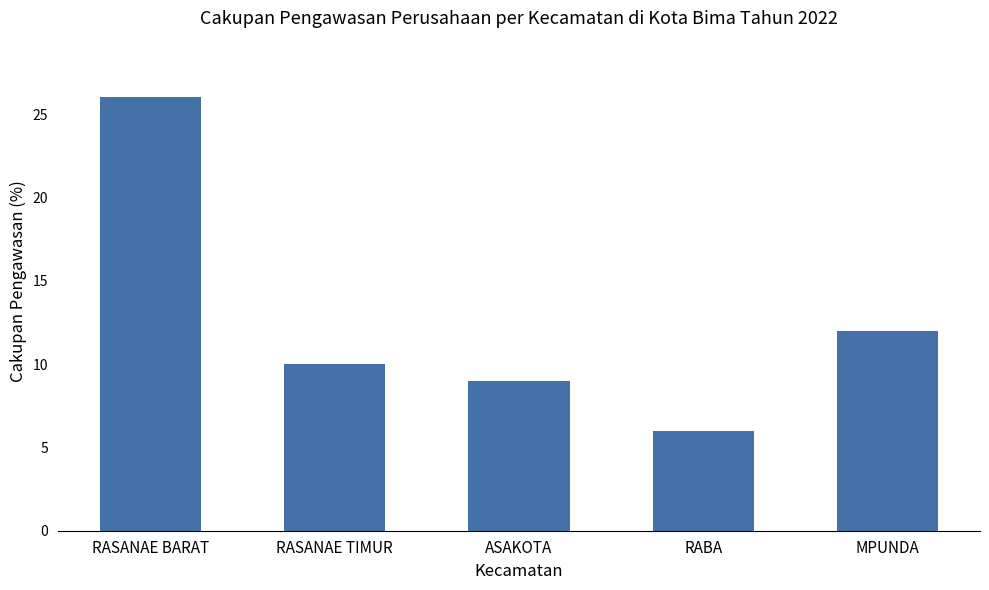

The value at MPUNDA is 12. True or false?

True